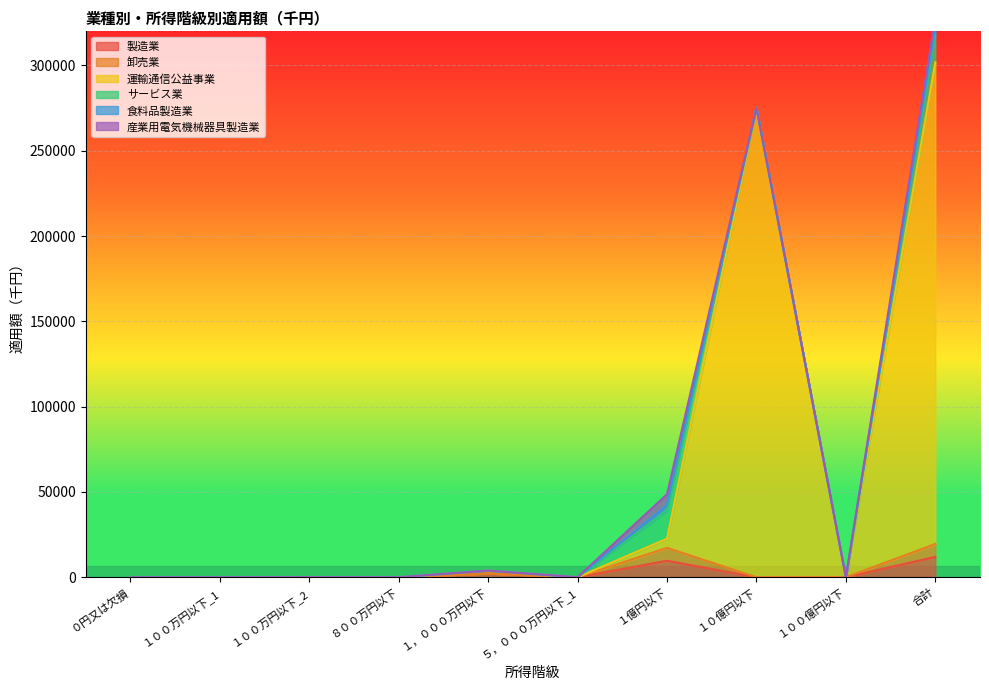

At which category does 運輸通信公益事業 reach its first local valley?

８００万円以下